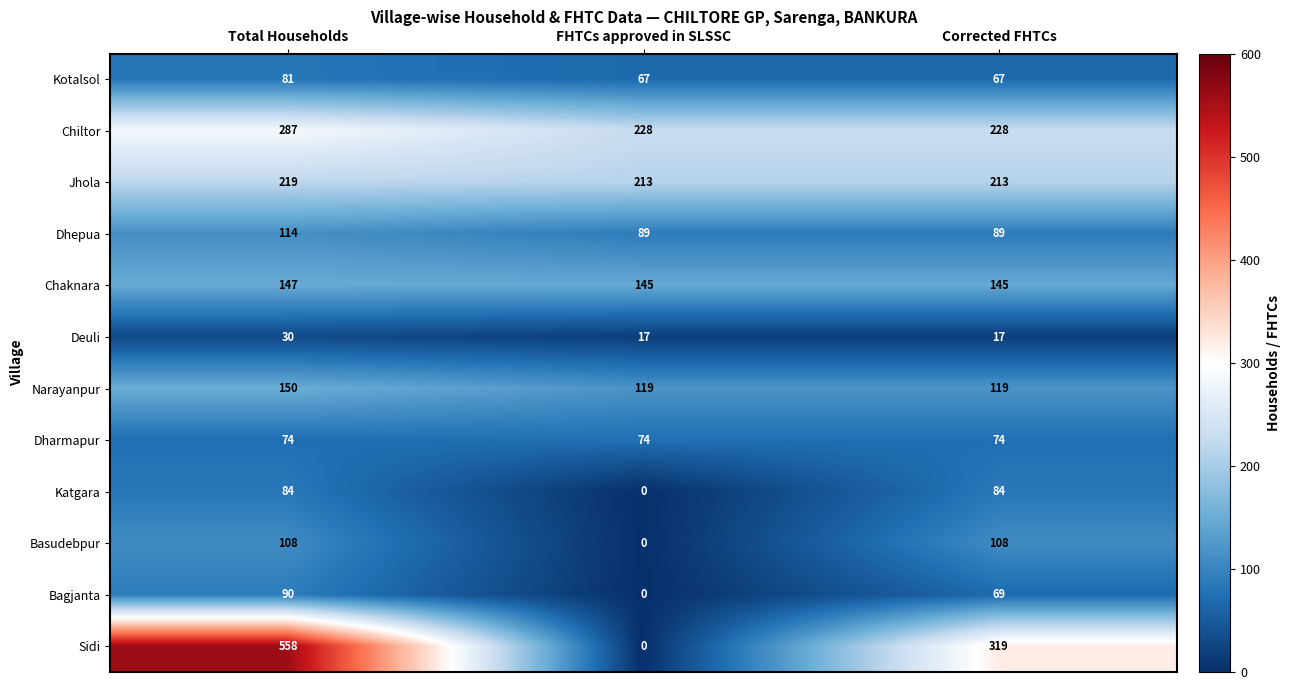

How many Basudebpur values are between 0 and 108?

3